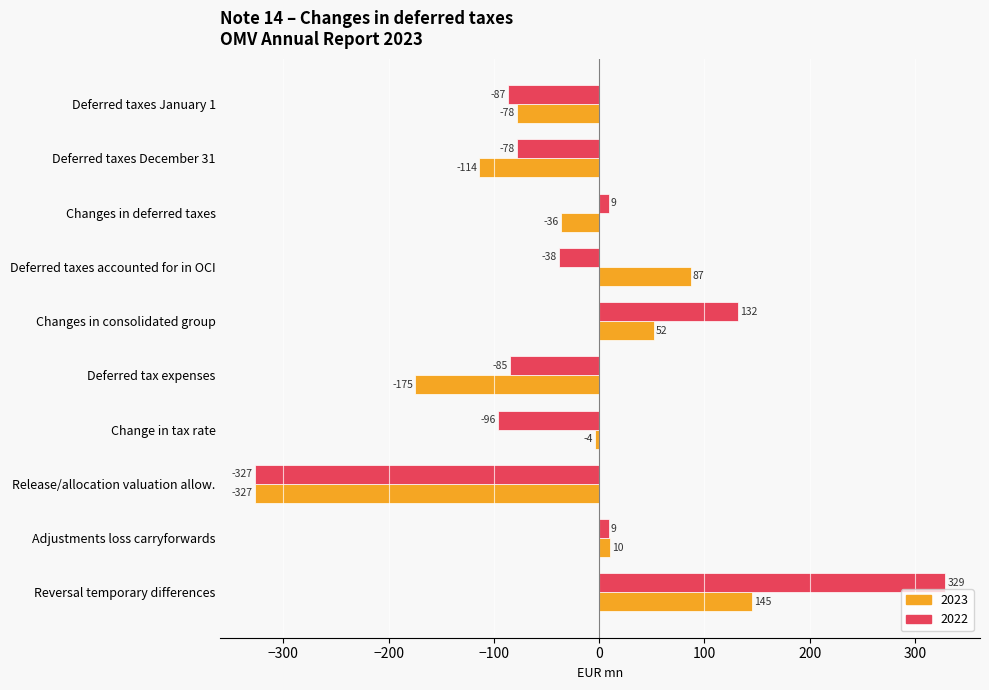

How many categories are shown in the chart?

10